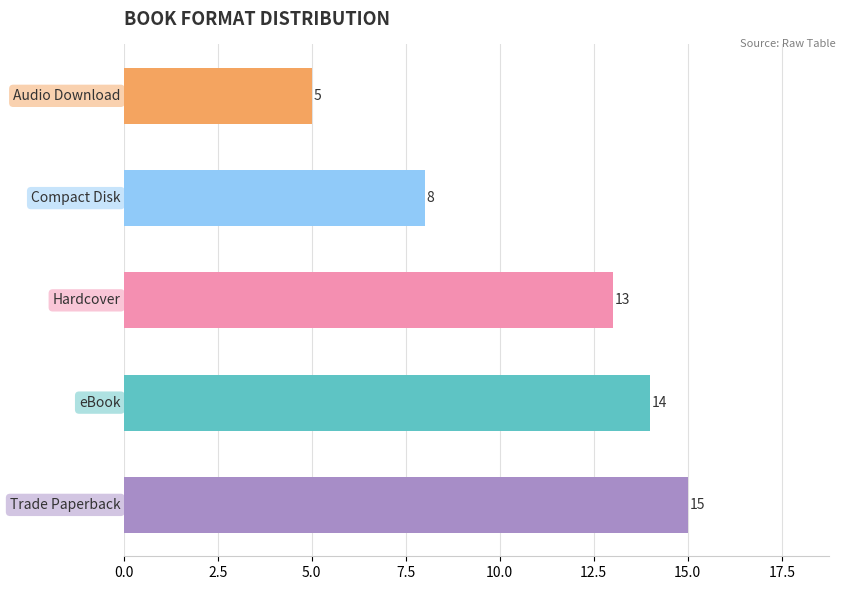

What is the average value?

11